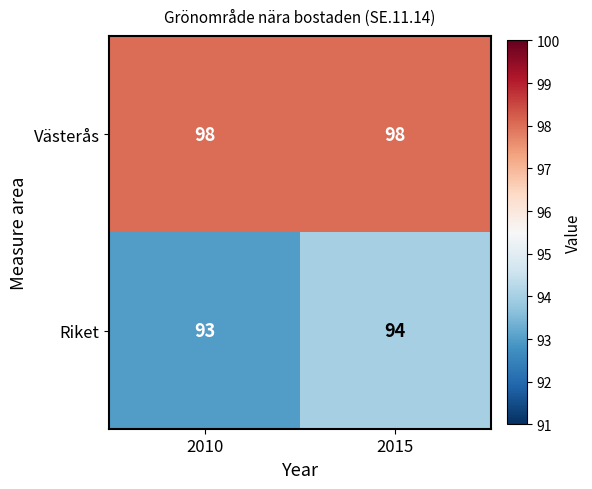

At 2010, list the series in order from smallest to largest.

Riket, Västerås